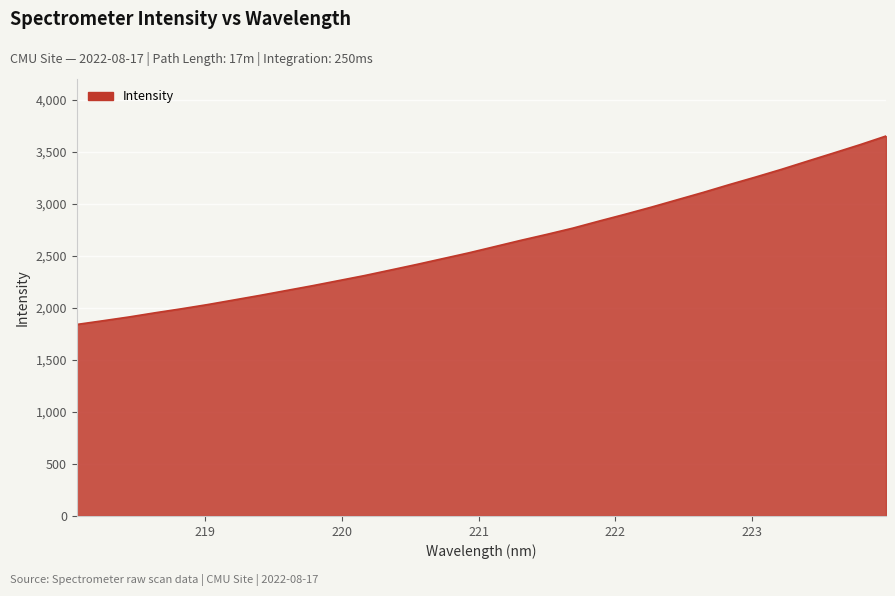

What is the maximum value shown in the chart?

3651.9